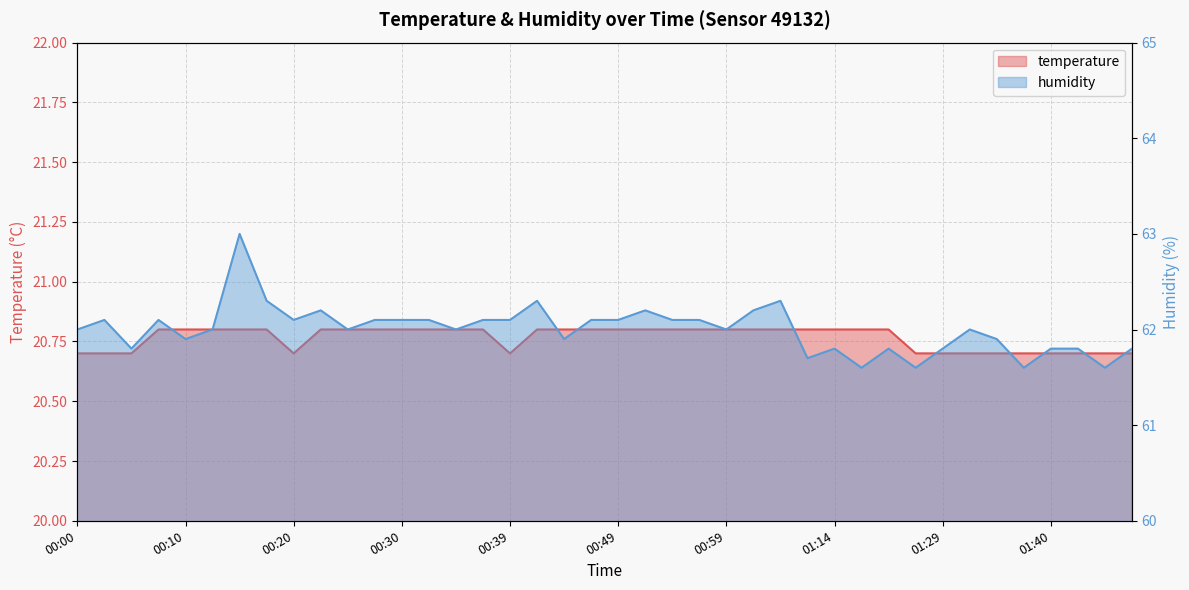

Which series changed the most between 00:12 and 00:17?

humidity